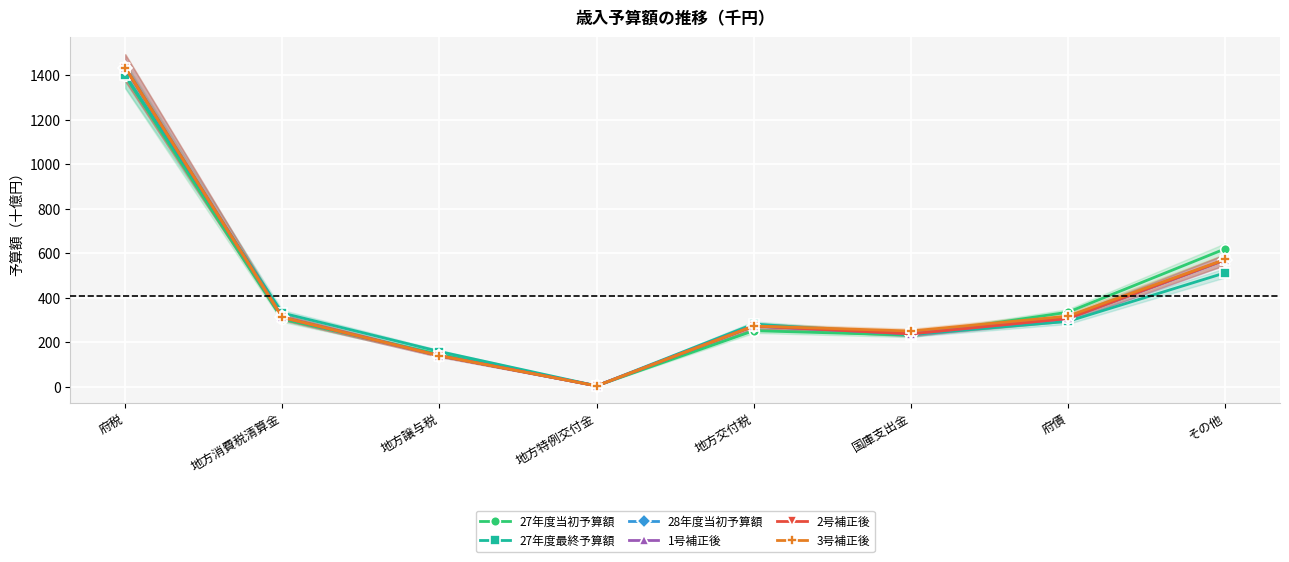

At which label is 1号補正後 closest to 719?

その他